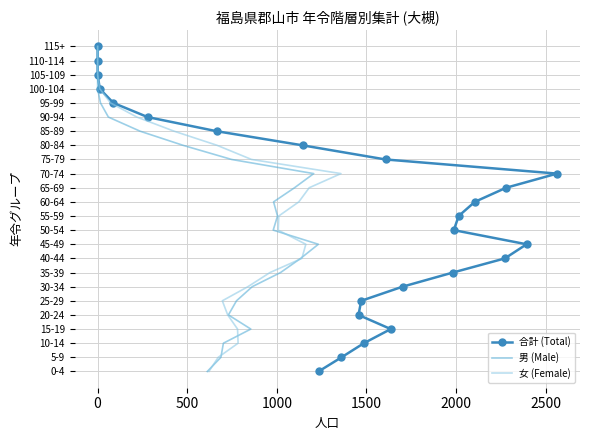

Does the chart have visible grid lines?

Yes